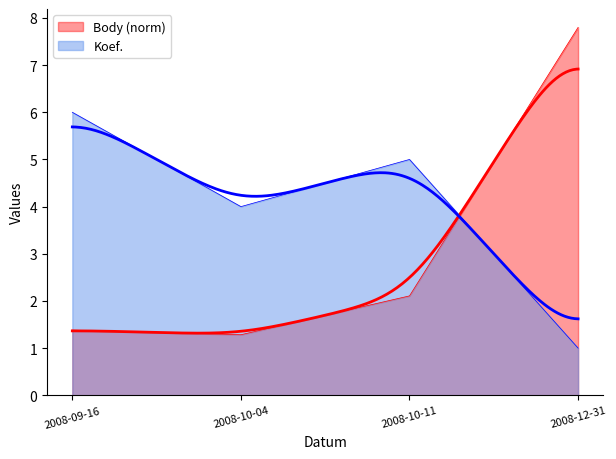

Which has a higher value, 2008-09-16 or 2008-10-04?

2008-09-16